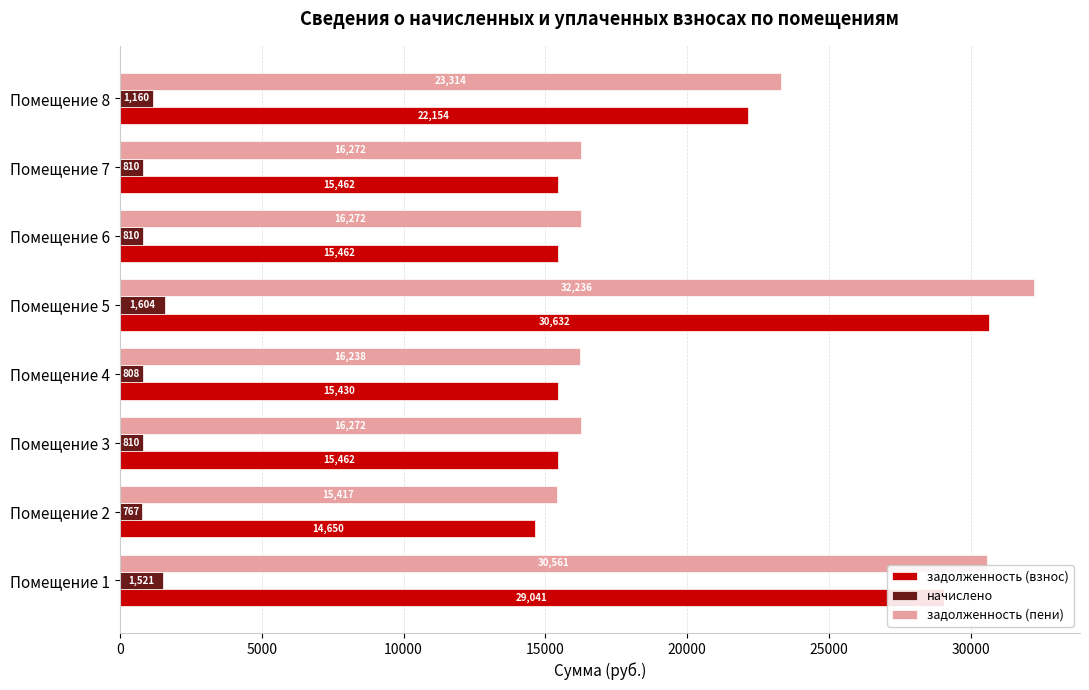

Where is задолженность (взнос) nearest to the value 22641?

Помещение 8